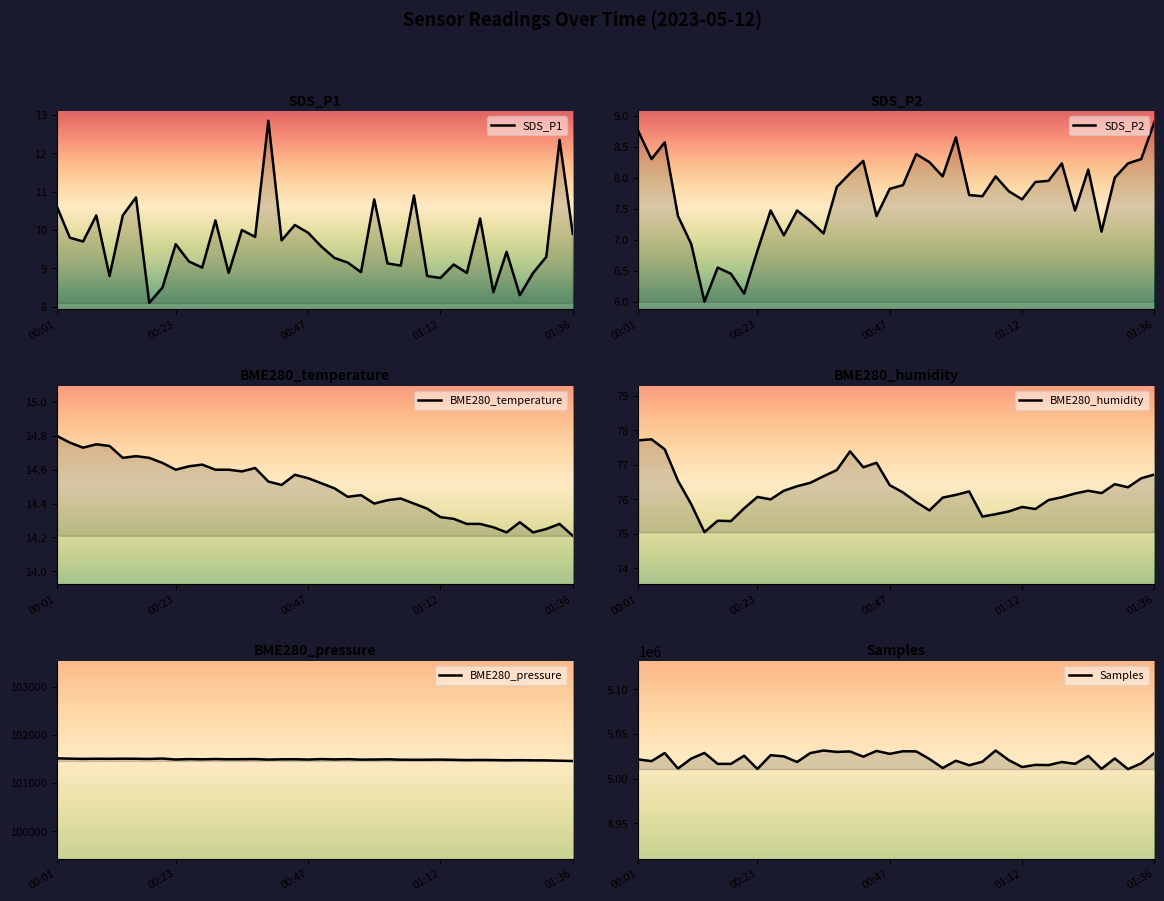

How many lines are shown in the chart?

6